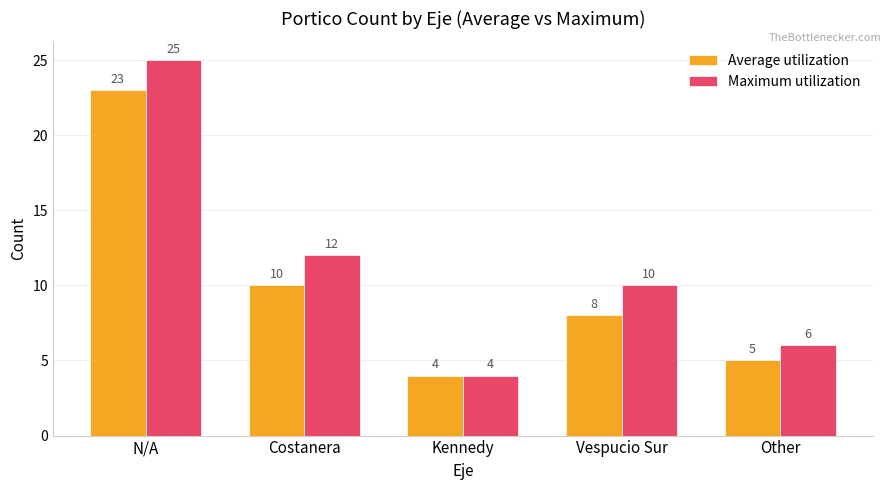

Where is Average utilization nearest to the value 13?

Costanera